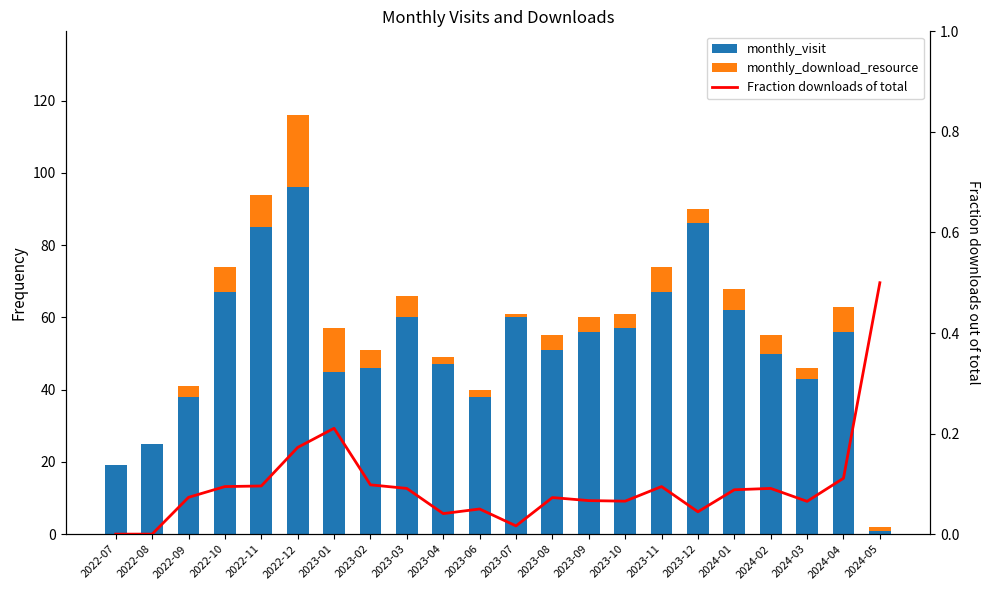

At which label is monthly_download_resource closest to 10?

2022-11